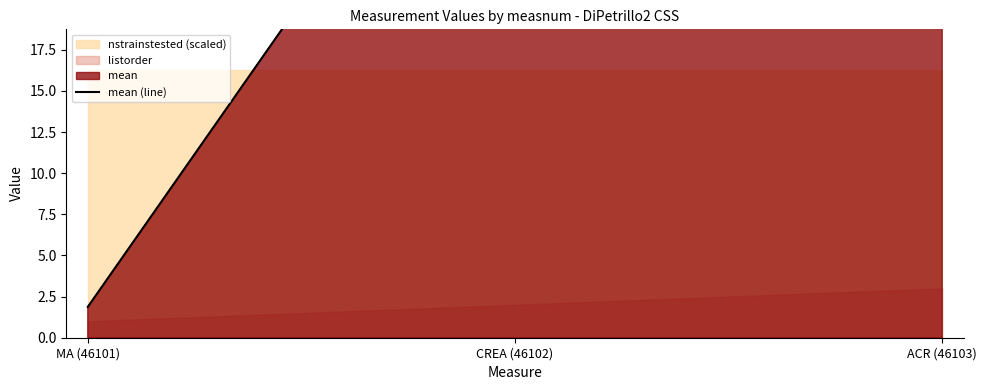

Approximately how many times larger is the value at ACR (46103) compared to MA (46101)?

25.6